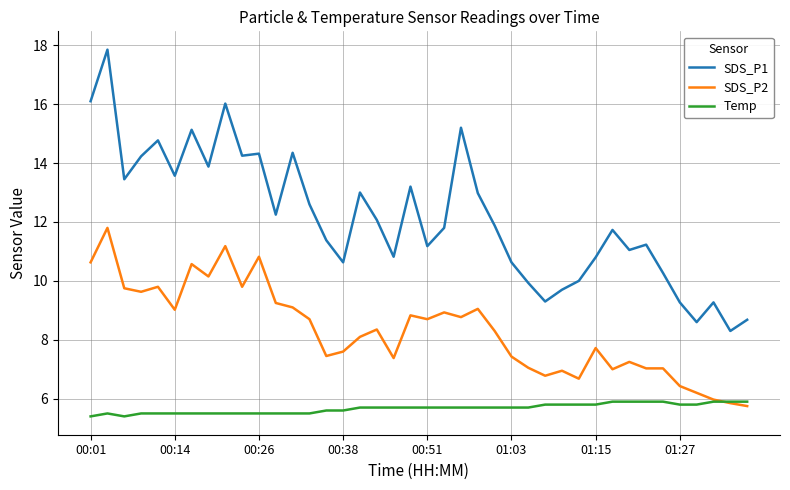

Rank the series by their maximum value, from lowest to highest.

Temp, SDS_P2, SDS_P1